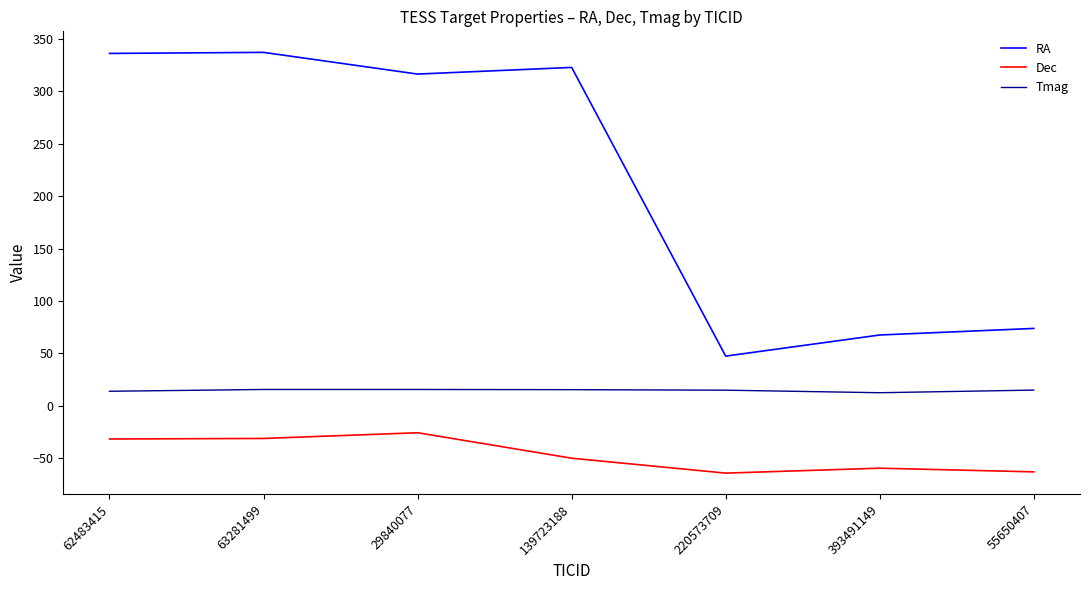

List the series in order of their peak value, highest first.

RA, Tmag, Dec